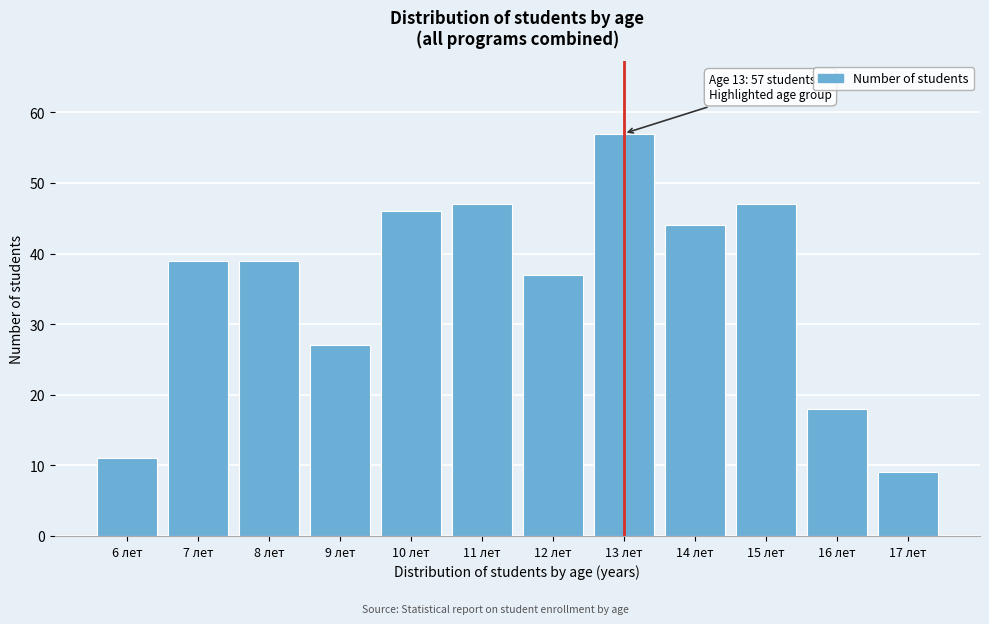

Reading left to right, transcribe all the data shown in this chart.

6 лет=11	7 лет=39	8 лет=39	9 лет=27	10 лет=46	11 лет=47	12 лет=37	13 лет=57	14 лет=44	15 лет=47	16 лет=18	17 лет=9